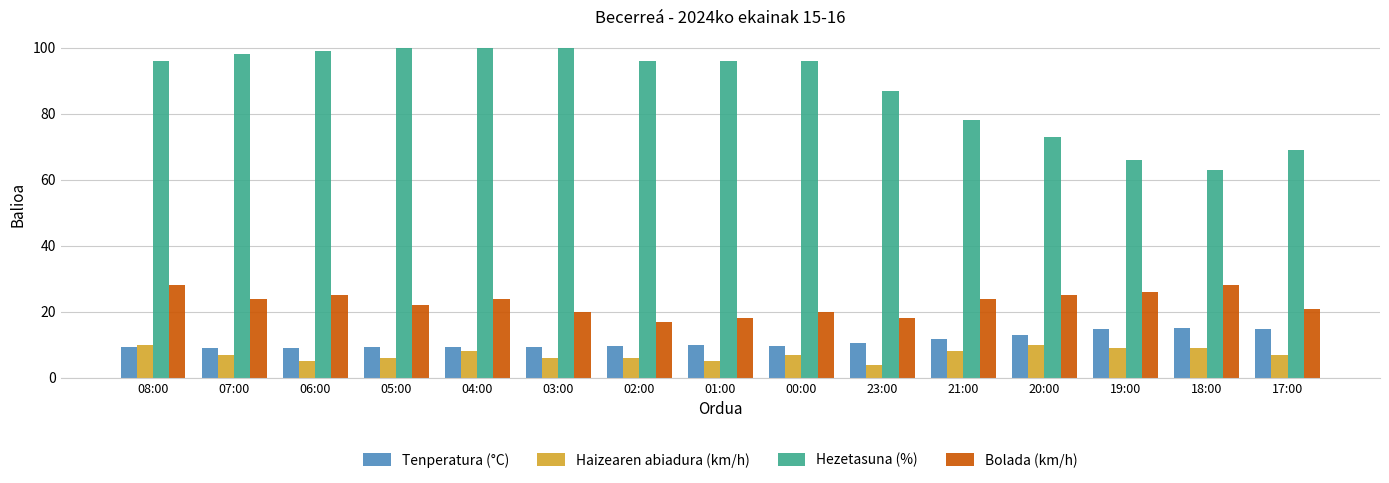

Rank the series at 19:00 from lowest to highest value.

Haizearen abiadura (km/h), Tenperatura (°C), Bolada (km/h), Hezetasuna (%)